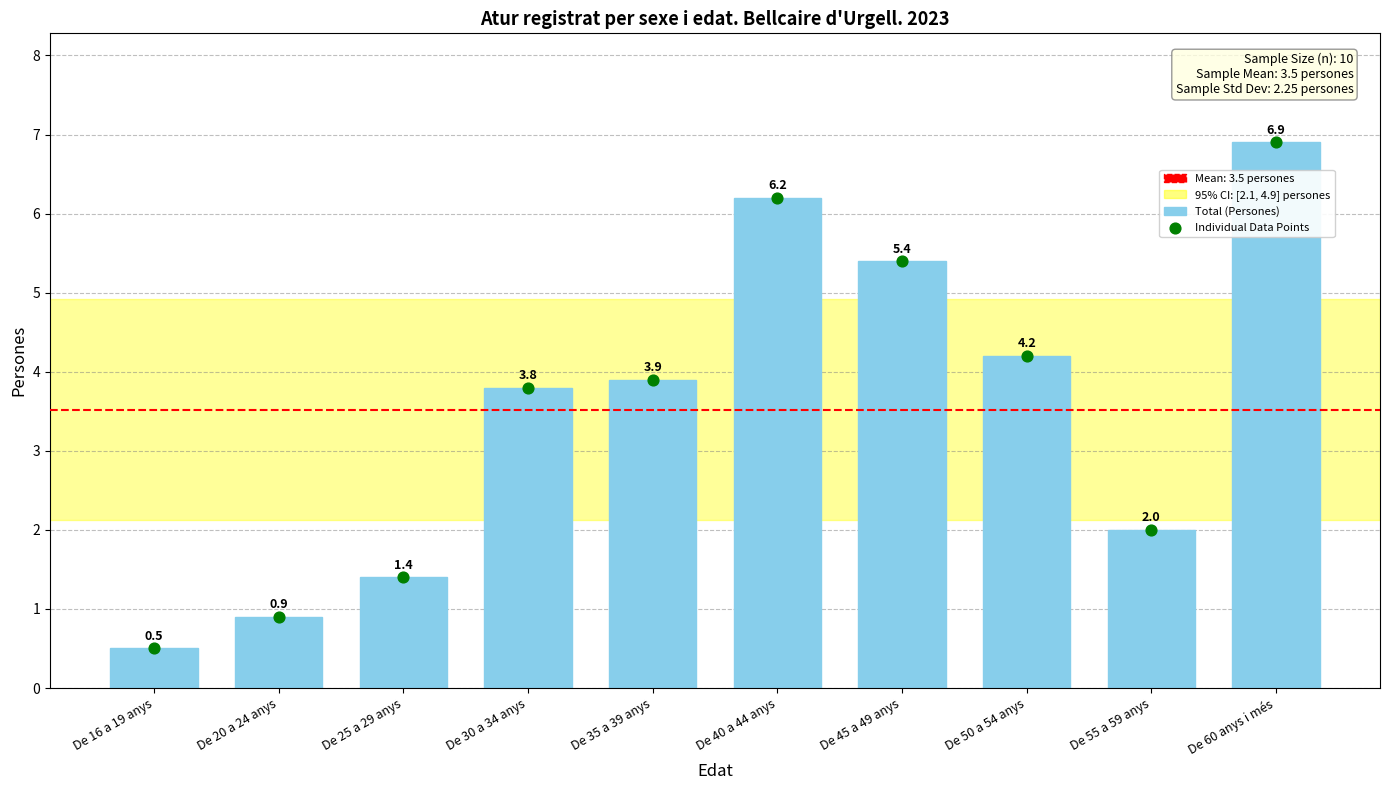

Which has a higher value, De 30 a 34 anys or De 40 a 44 anys?

De 40 a 44 anys